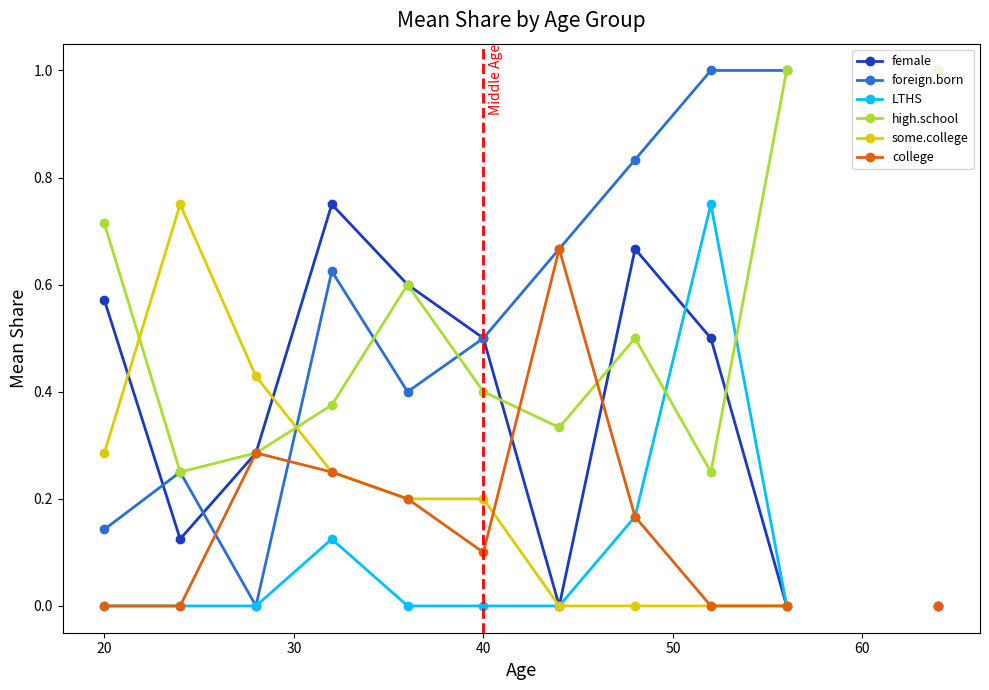

List the series in order of their peak value, lowest first.

college, female, LTHS, some.college, foreign.born, high.school